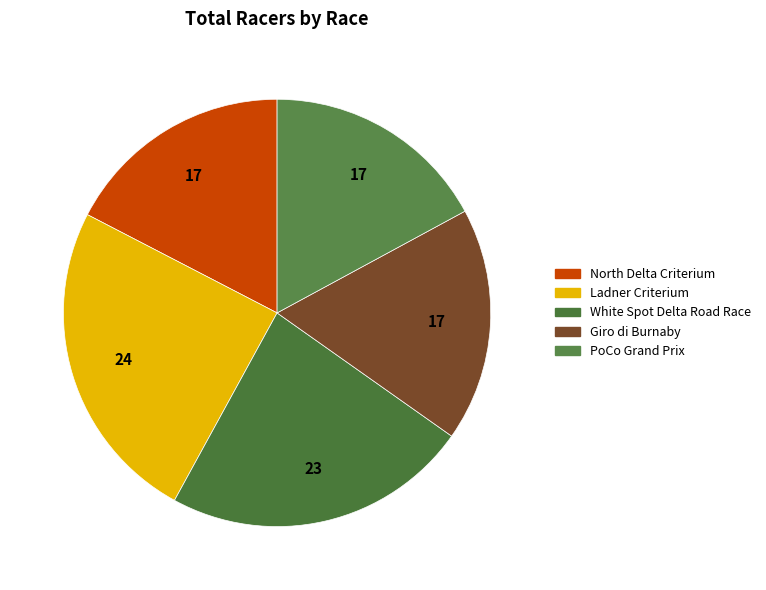

What is the largest slice in the pie chart?

Ladner Criterium